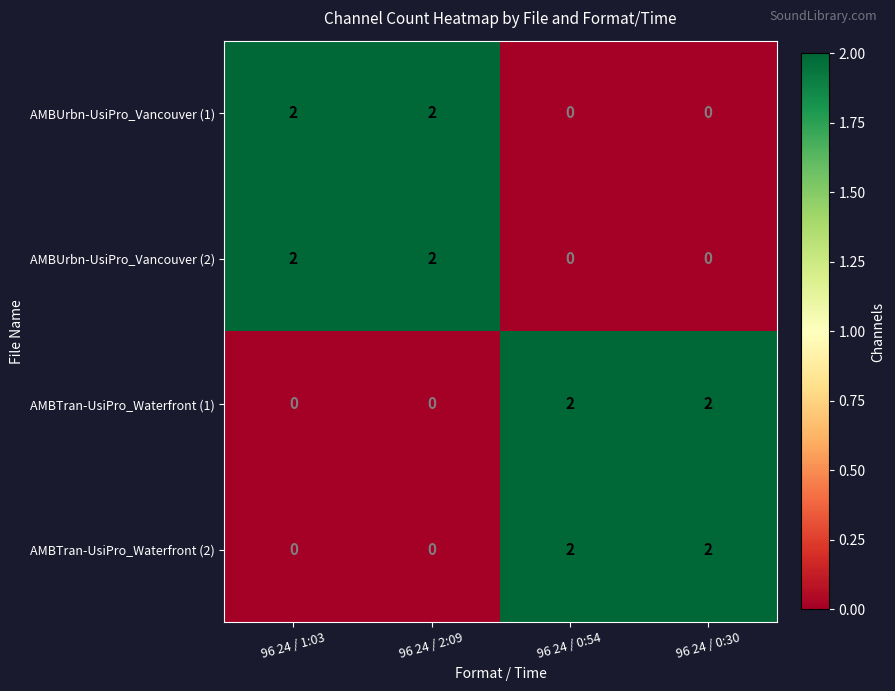

What is the sum of all AMBUrbn-UsiPro_Vancouver (2) values?

4